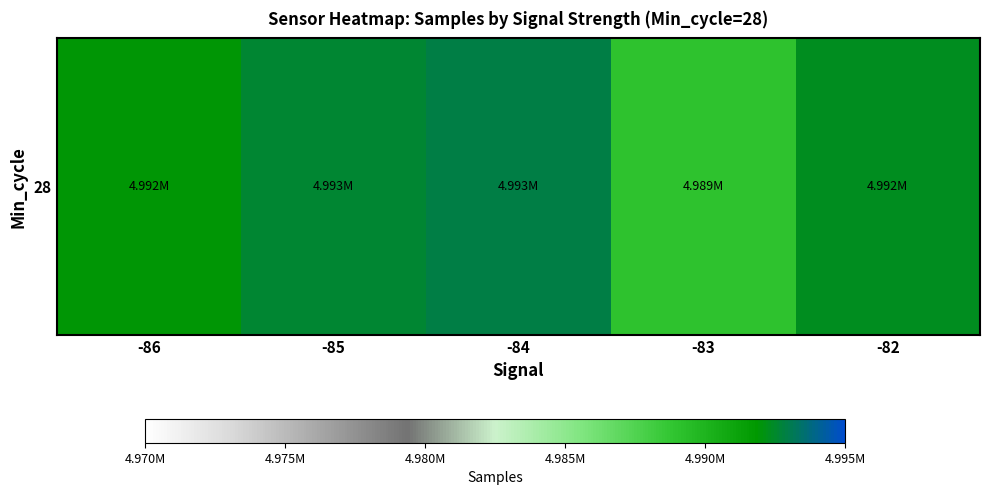

At which category does the chart reach its peak across all series?

-84